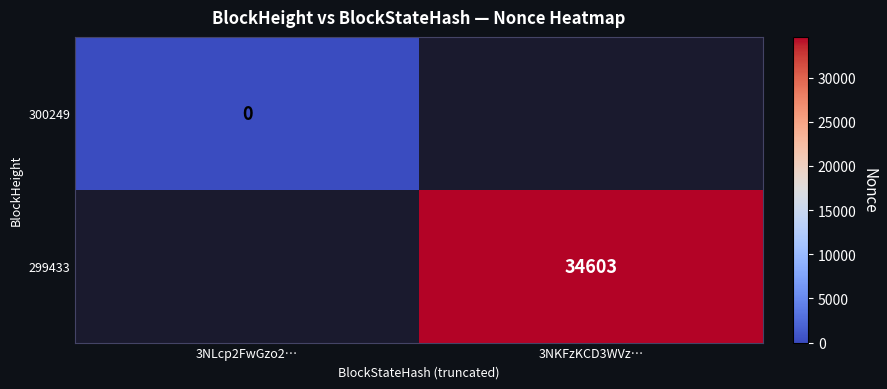

Is the value of 300249 at 3NKFzKCD3WVz… greater than the value of 299433 at 3NLcp2FwGzo2…?

No